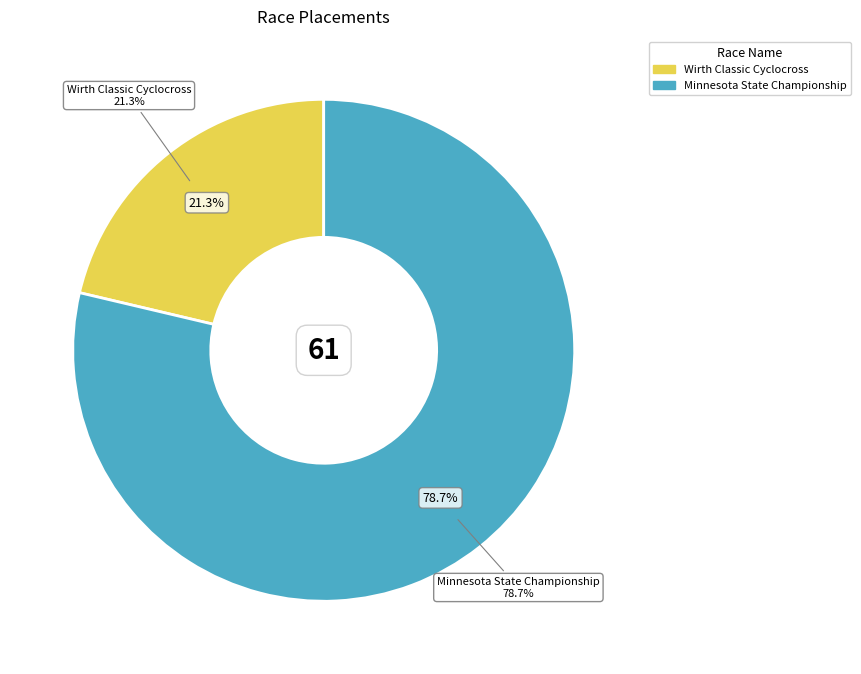

How many segments does this pie chart have?

2